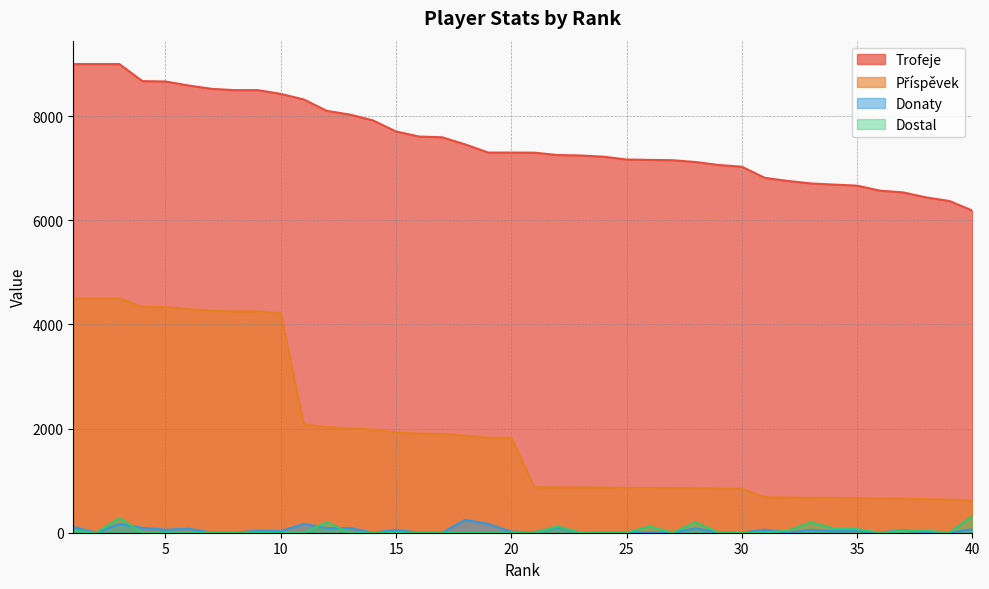

The value of Trofeje at 8 is 5543. True or false?

False